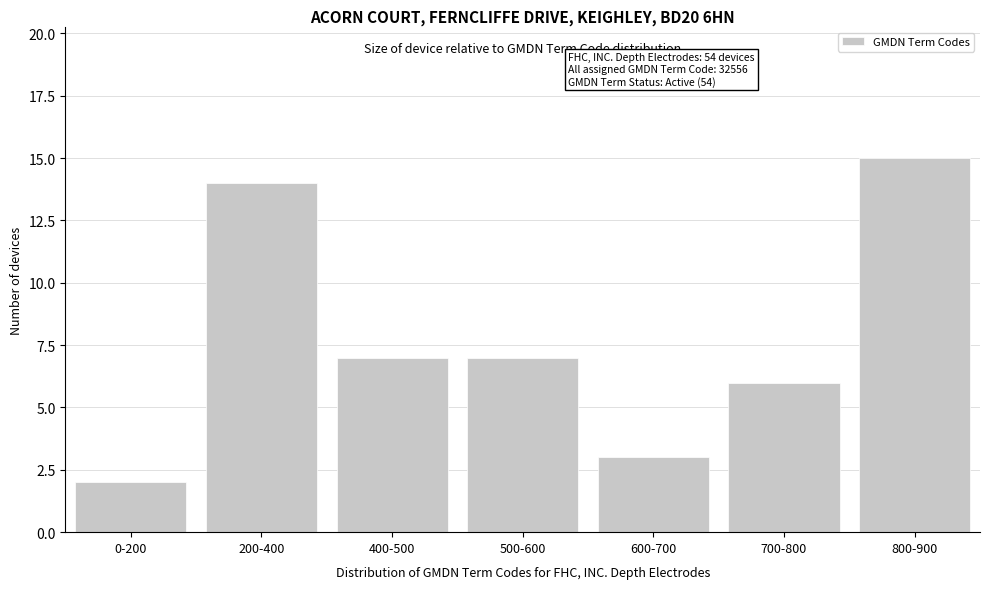

Reading right to left, transcribe all the data shown in this chart.

15	6	3	7	7	14	2